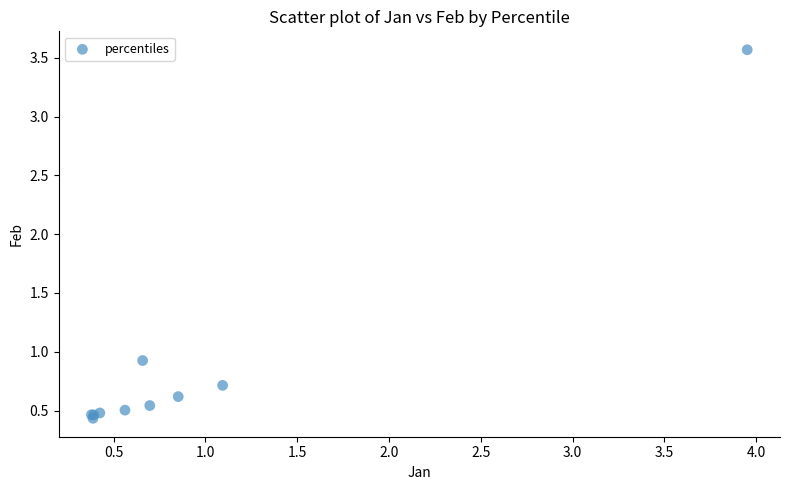

What Y value in the scatter plot is closest to 2?

0.9